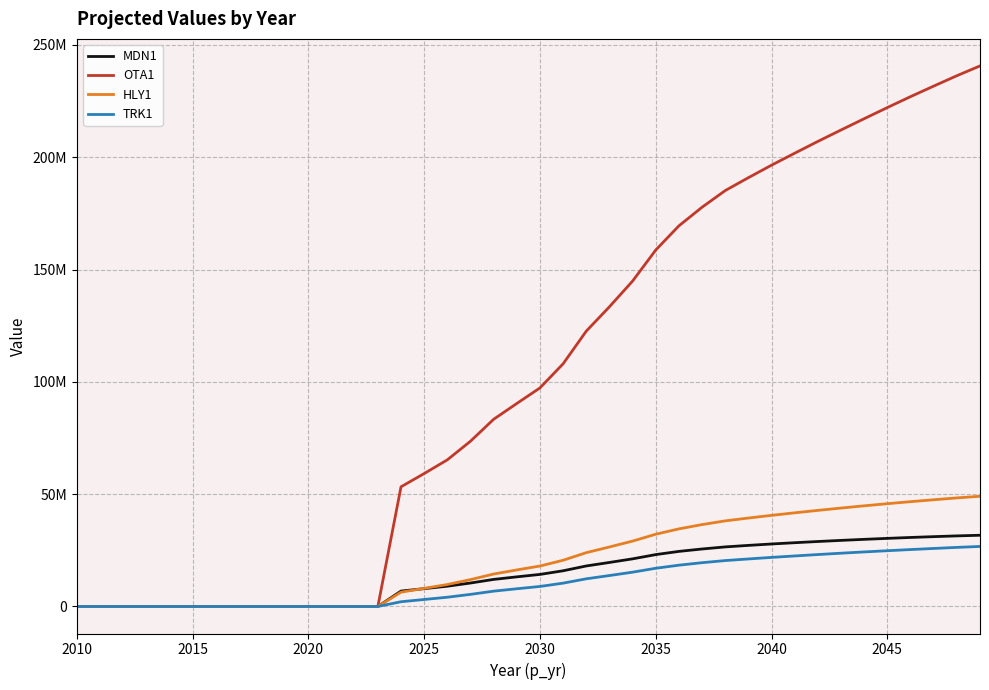

What is the difference between the maximum and minimum values in the OTA1 series?

240654035.6